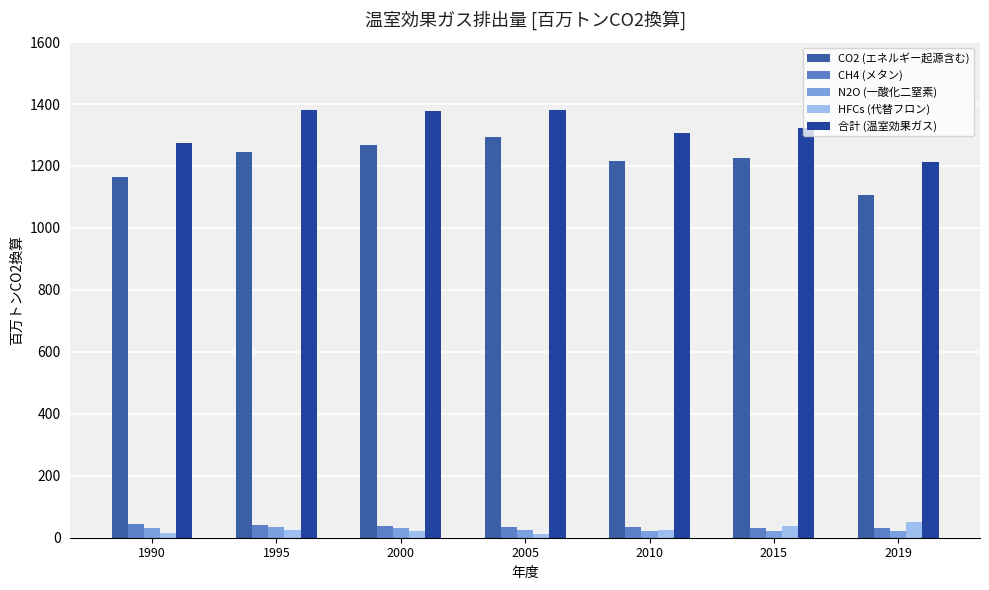

What is the minimum value for N2O (一酸化二窒素)?

20.2